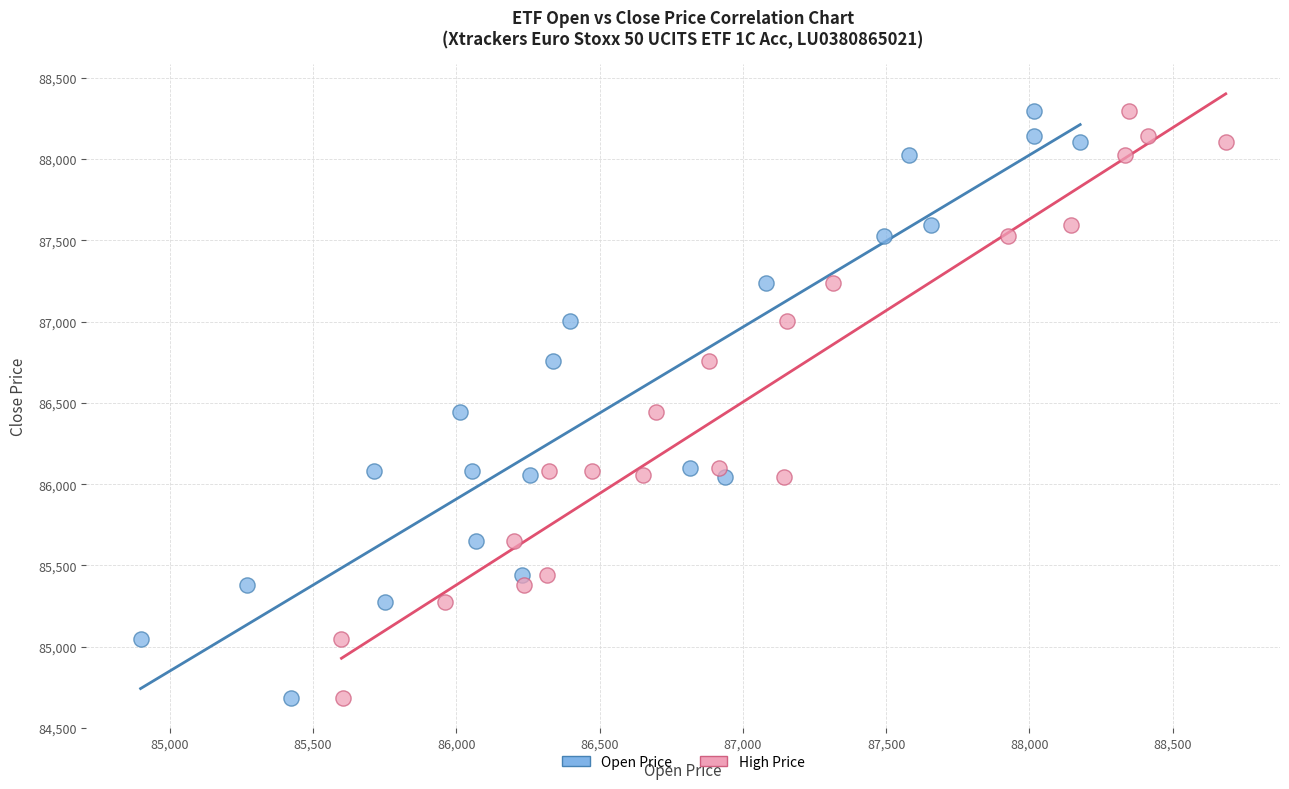

What are all the series names shown in the legend?

Open Price, High Price